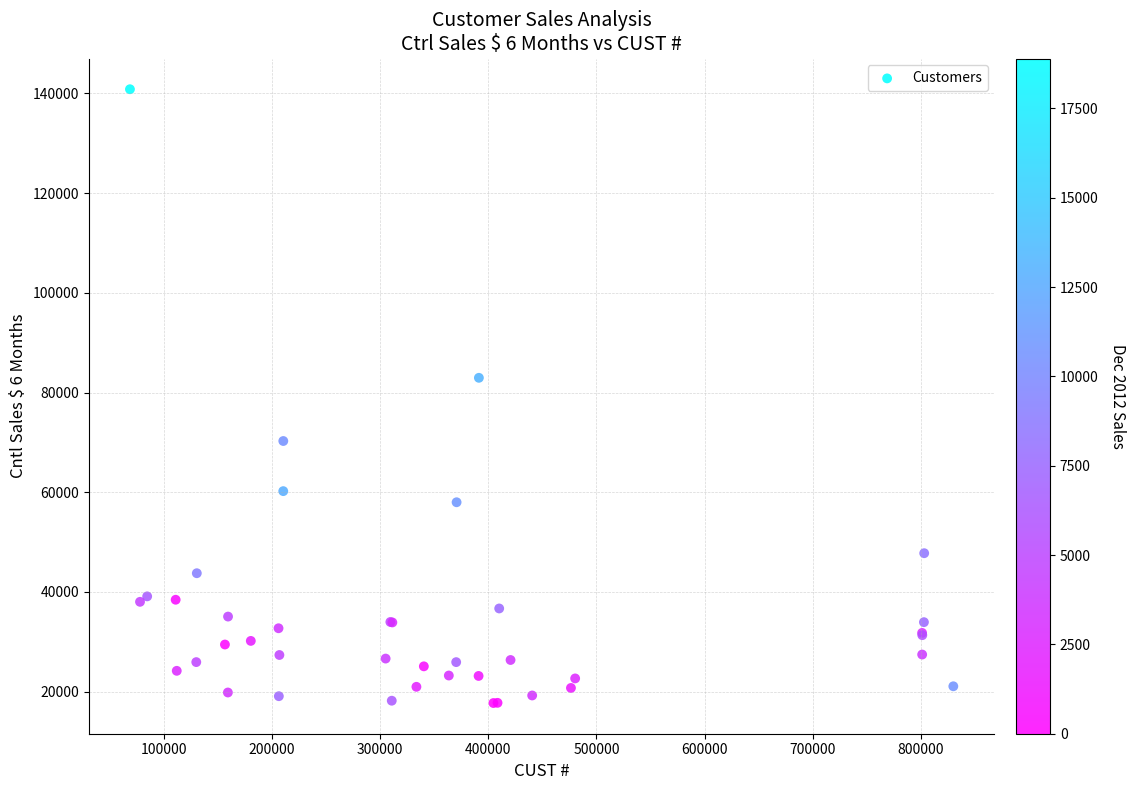

What Y value in the scatter plot is closest to 79280?

82954.9